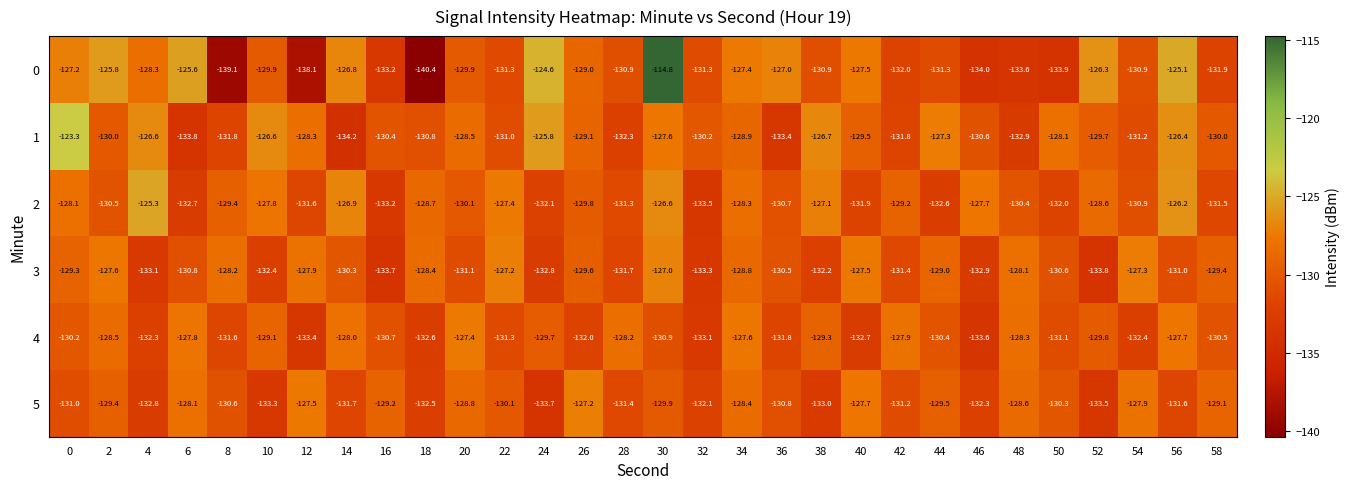

The 1 series shows -28.0 at 10. True or false?

False